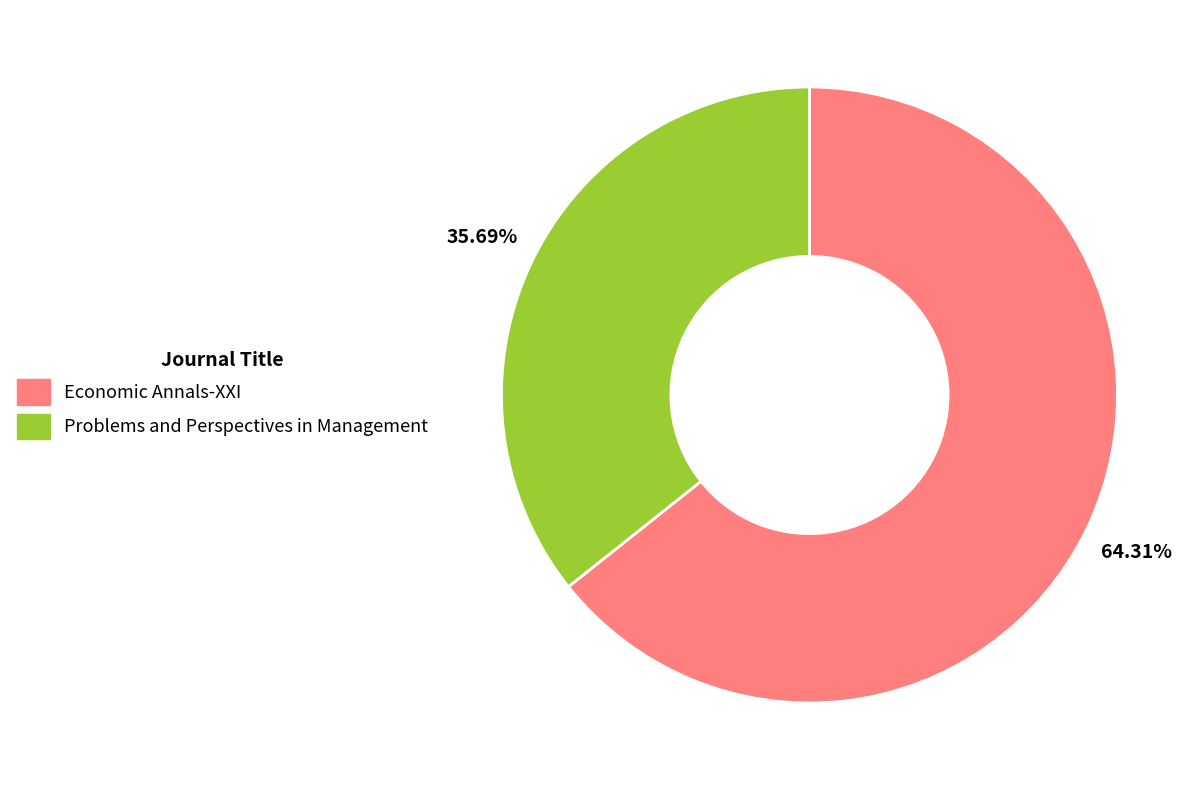

Approximately how many times larger is the value at Problems and Perspectives in Management compared to Economic Annals-XXI?

0.6